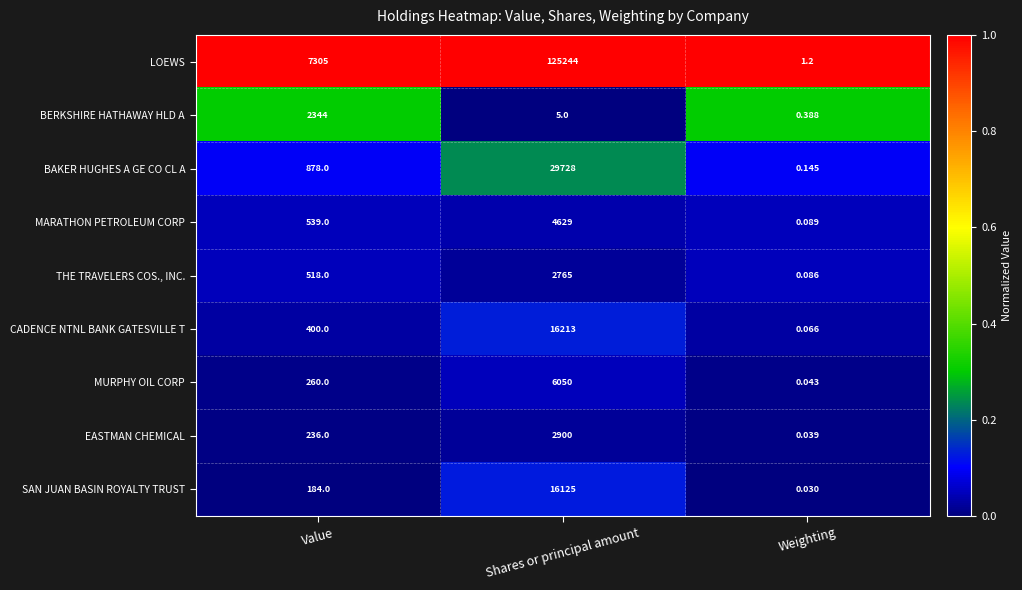

At which label is MURPHY OIL CORP closest to 3025?

Value